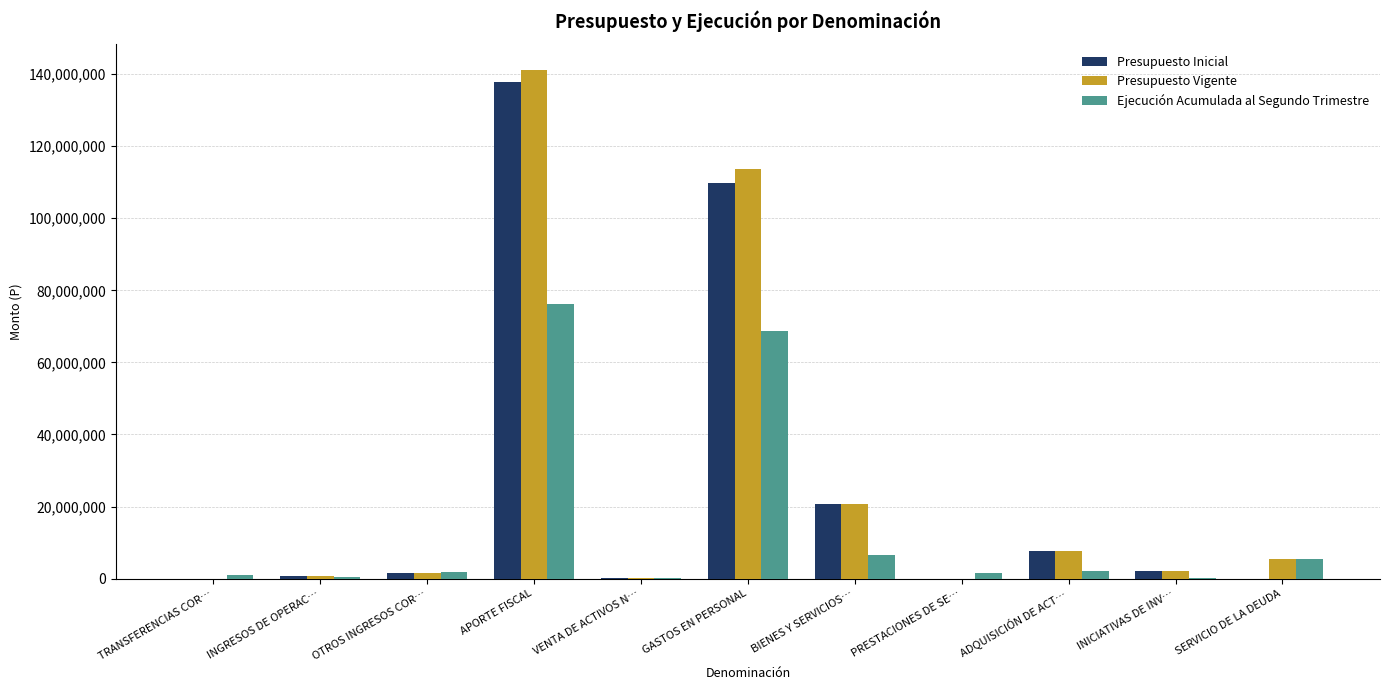

What is the sum of all Presupuesto Vigente values?

293223068